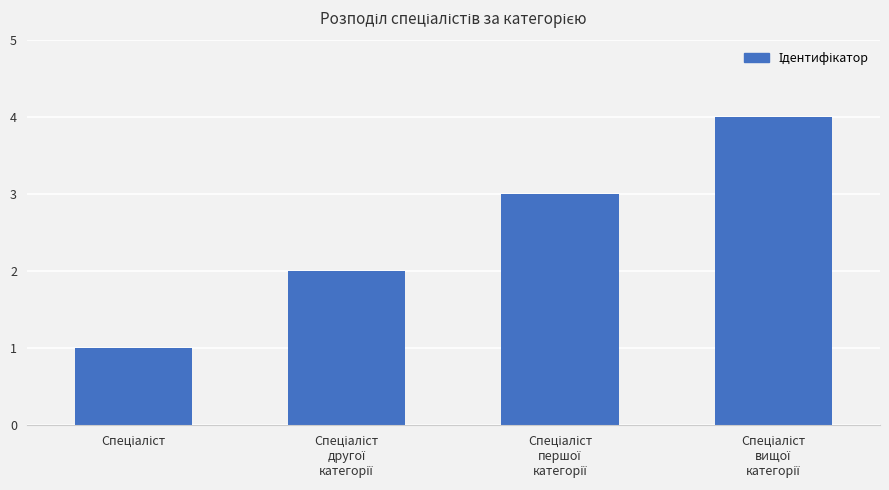

What is the smallest value displayed?

1